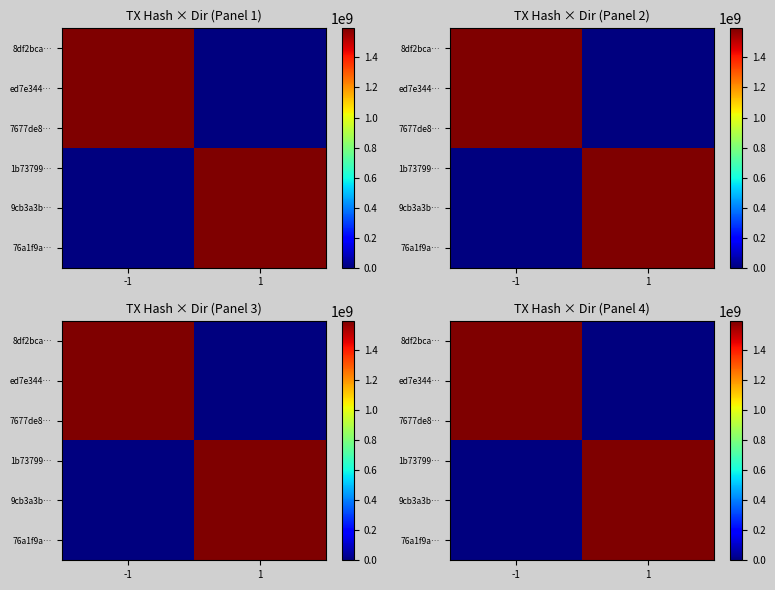

What is the total value across all series at -1?

4780491650